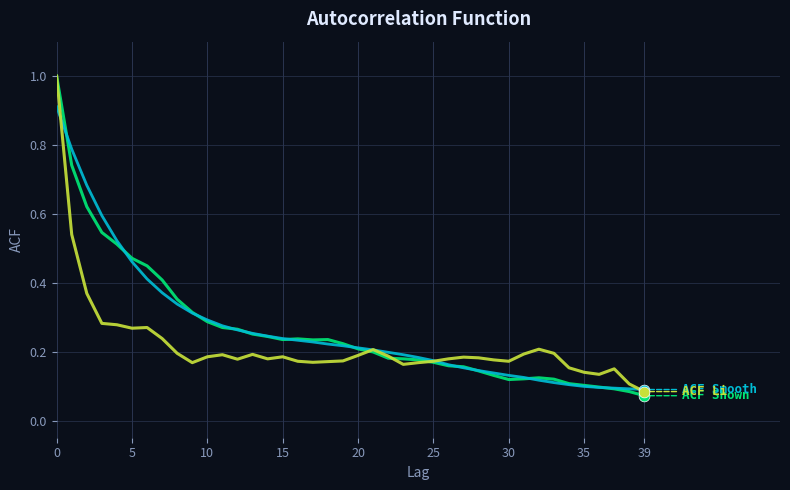

What is the greatest value displayed?

1.0